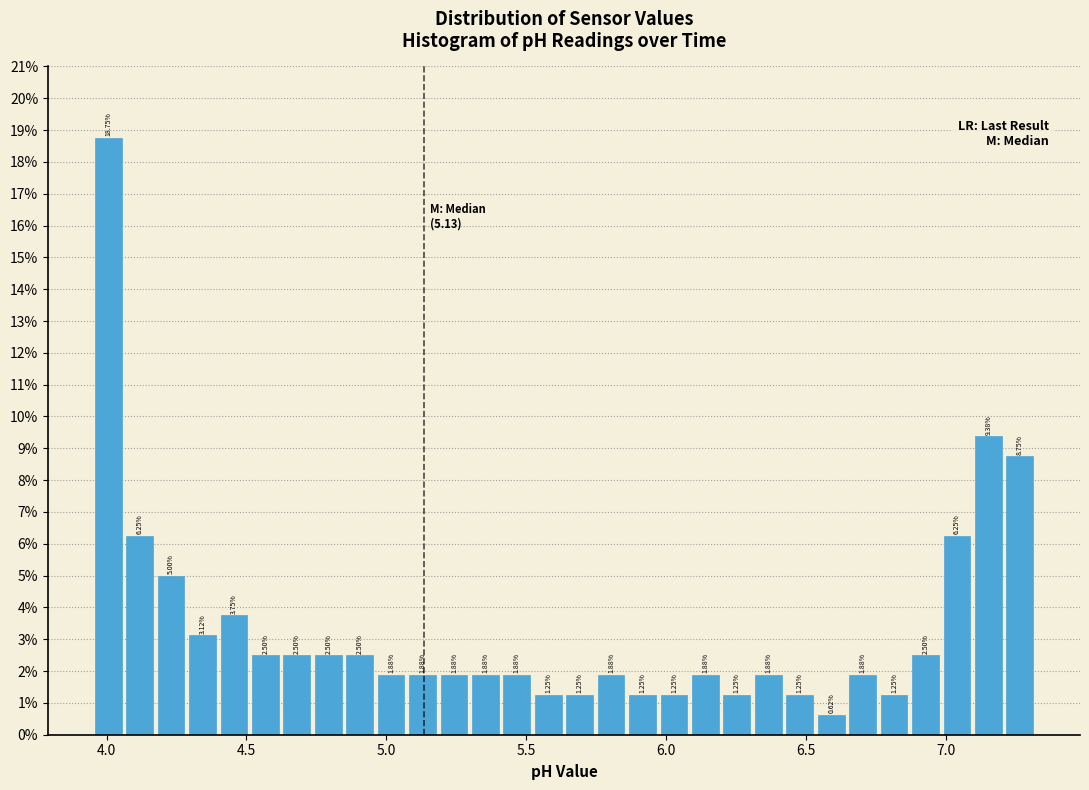

Read against the x-axis, roughly where is the centre of the tallest bar?

4.00